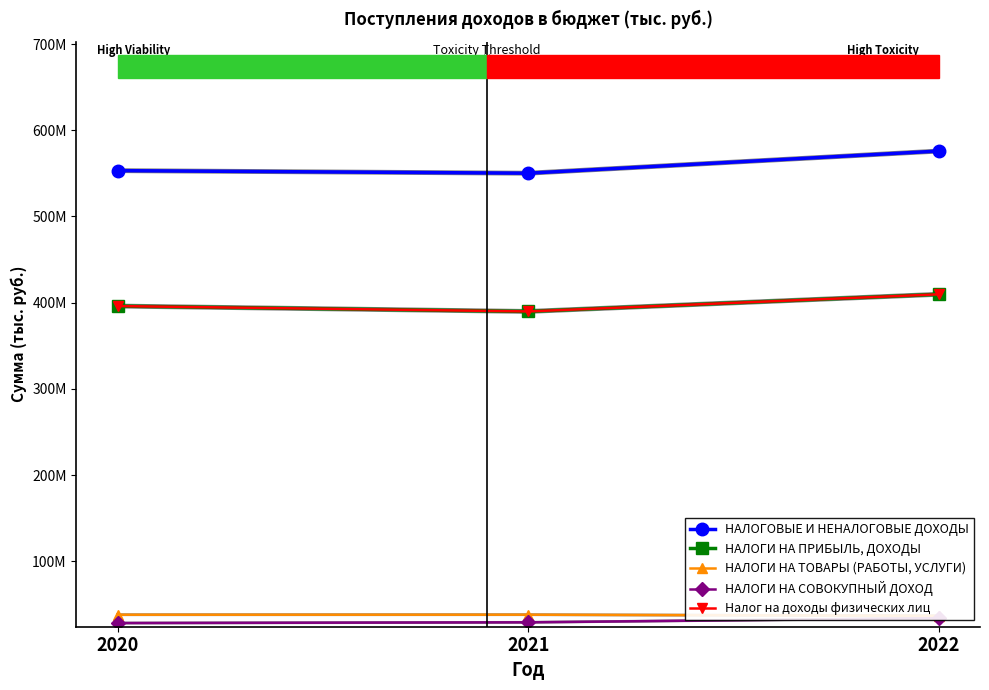

Which has a higher value, 2020 or 2022?

2022